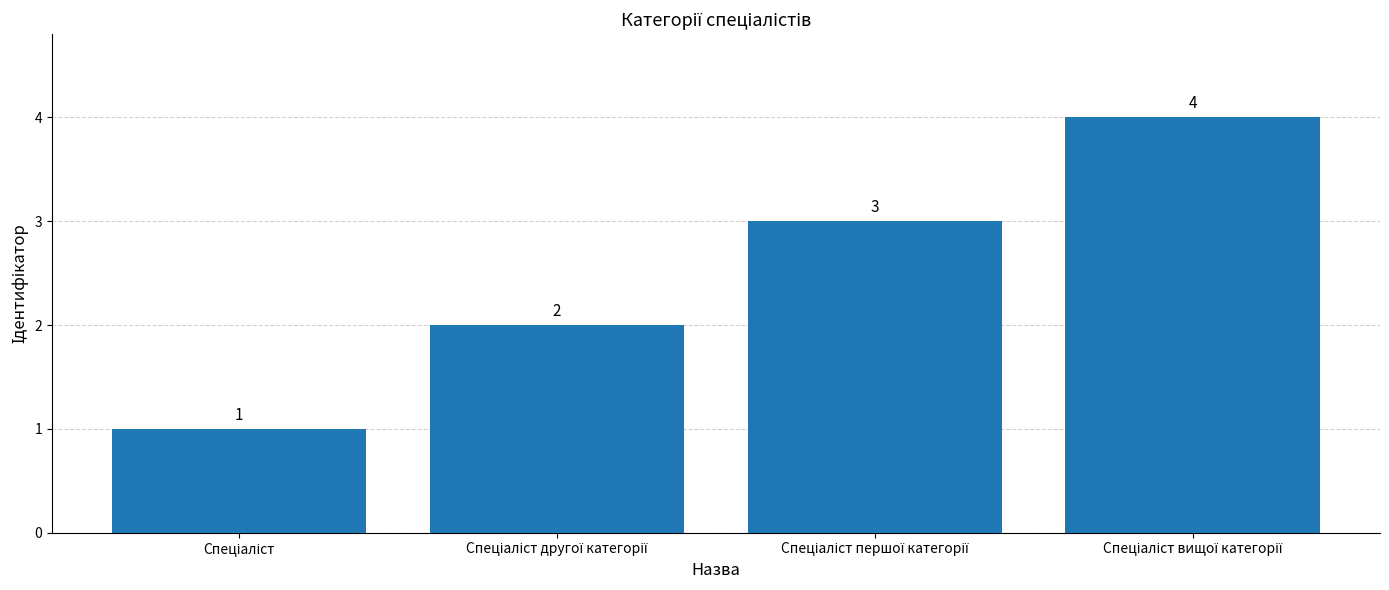

What is the value of the 3rd bar from the left?

3